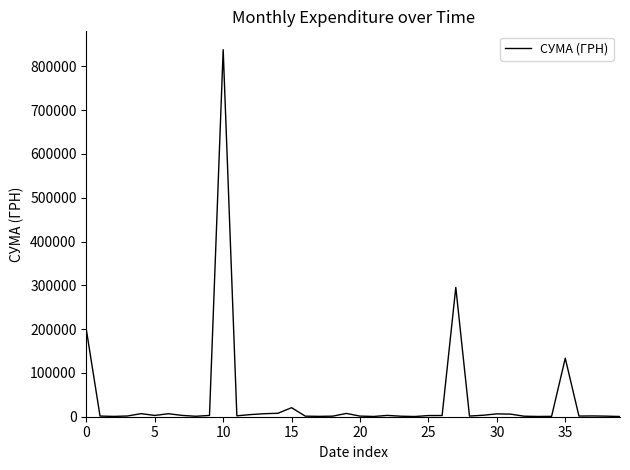

The value at 10 is 838054.8. True or false?

True